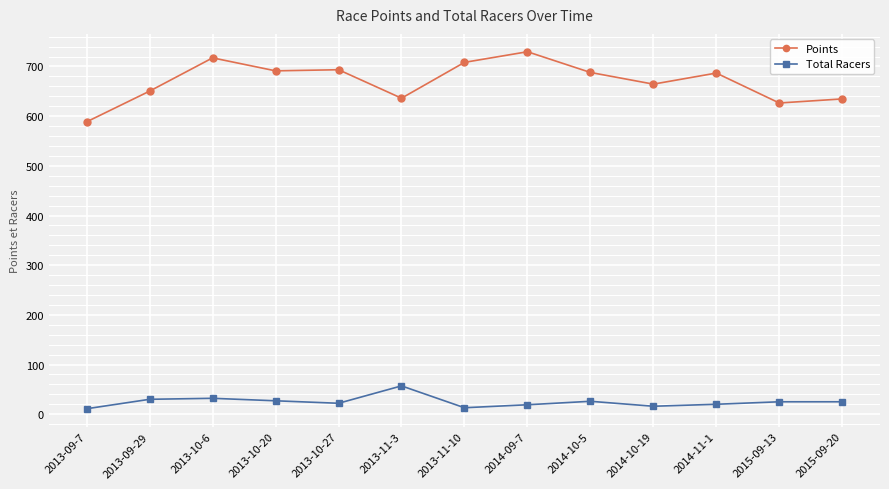

The value of Points at 2013-11-10 is 708.3. True or false?

True